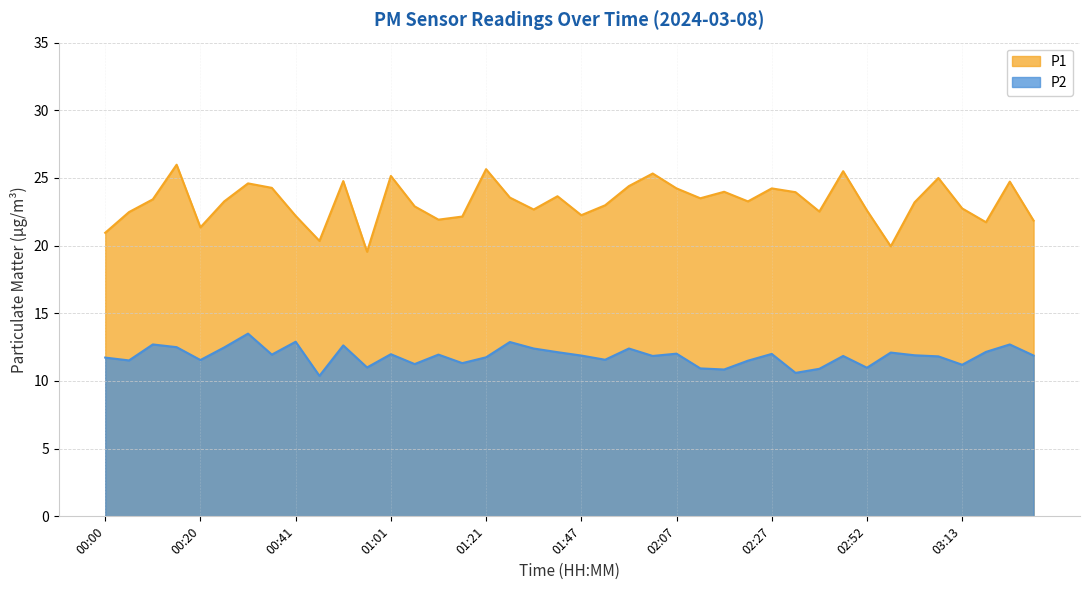

What is the maximum value for P2?

13.5